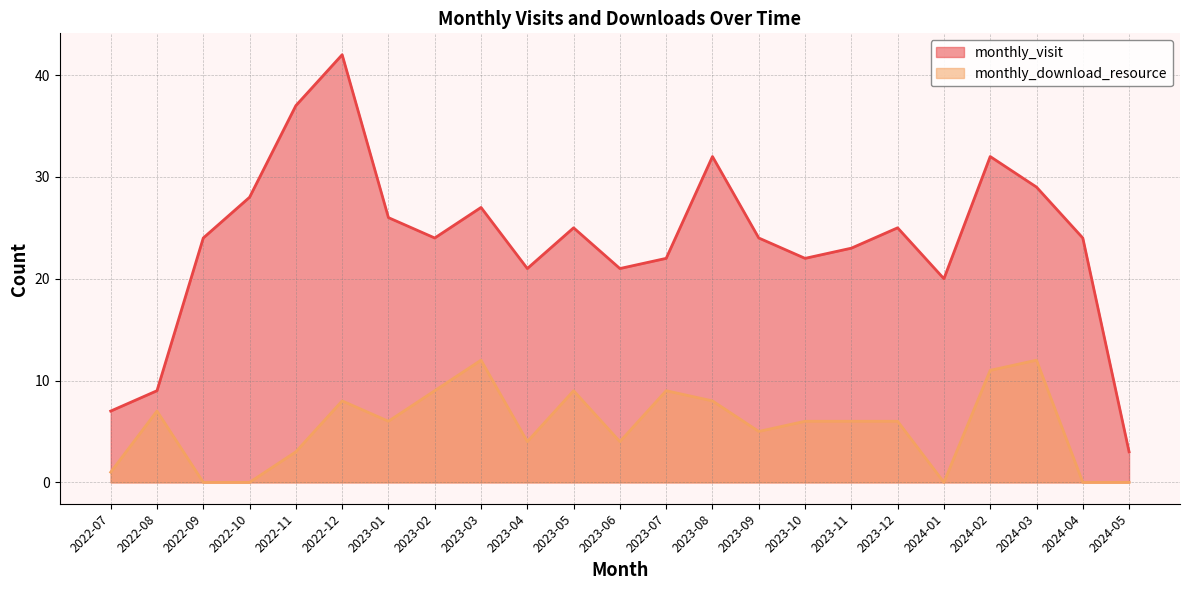

Reading right to left, what are all the values shown in this chart?

monthly_visit: 2024-05=3	2024-04=24	2024-03=29	2024-02=32	2024-01=20	2023-12=25	2023-11=23	2023-10=22	2023-09=24	2023-08=32	2023-07=22	2023-06=21	2023-05=25	2023-04=21	2023-03=27	2023-02=24	2023-01=26	2022-12=42	2022-11=37	2022-10=28	2022-09=24	2022-08=9	2022-07=7
monthly_download_resource: 2024-05=0	2024-04=0	2024-03=12	2024-02=11	2024-01=0	2023-12=6	2023-11=6	2023-10=6	2023-09=5	2023-08=8	2023-07=9	2023-06=4	2023-05=9	2023-04=4	2023-03=12	2023-02=9	2023-01=6	2022-12=8	2022-11=3	2022-10=0	2022-09=0	2022-08=7	2022-07=1